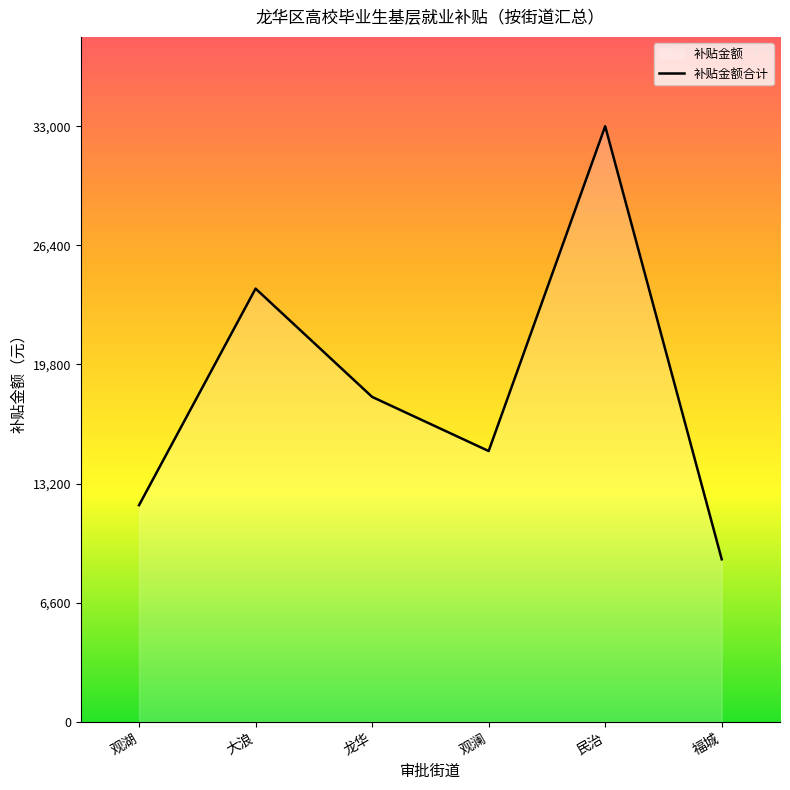

Reading right to left, transcribe all the data shown in this chart.

9000	33000	15000	18000	24000	12000